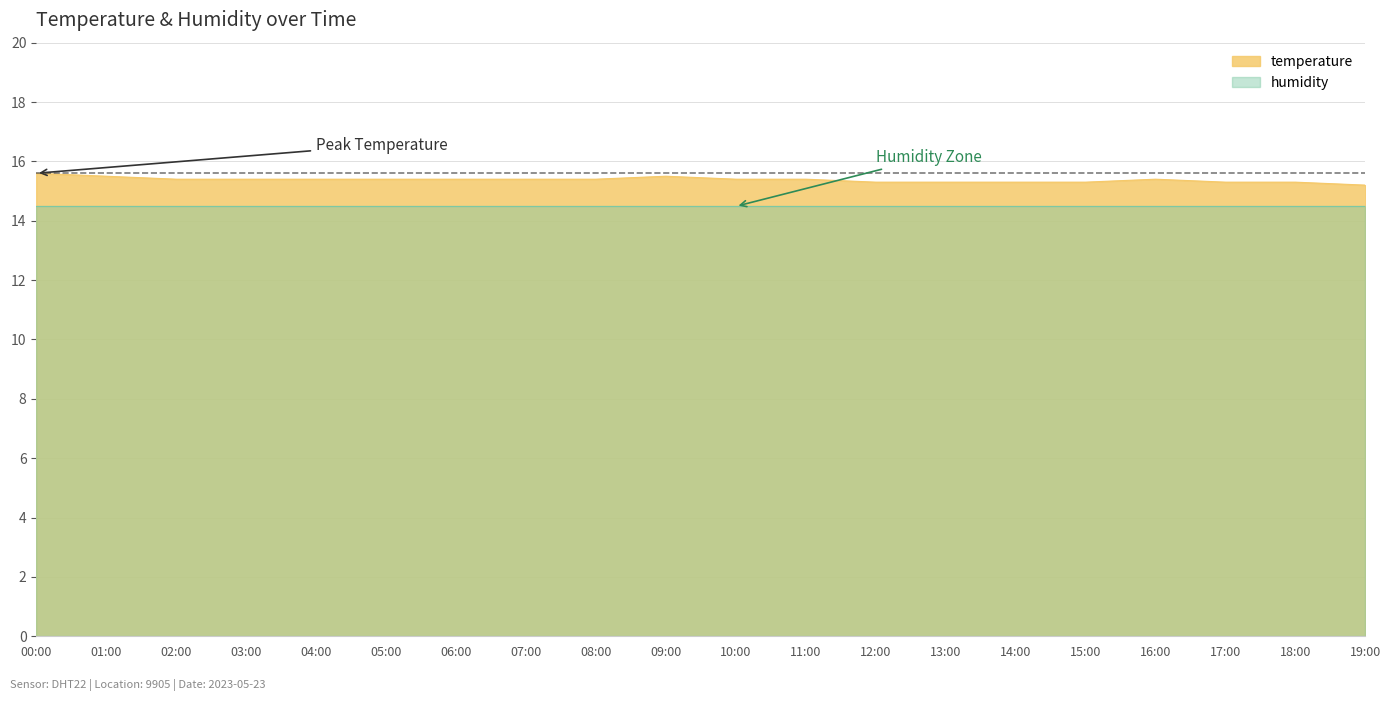

Rank the categories by value from lowest to highest.

19:00, 12:00, 13:00, 14:00, 15:00, 17:00, 18:00, 02:00, 03:00, 04:00, 05:00, 06:00, 07:00, 08:00, 10:00, 11:00, 16:00, 01:00, 09:00, 00:00